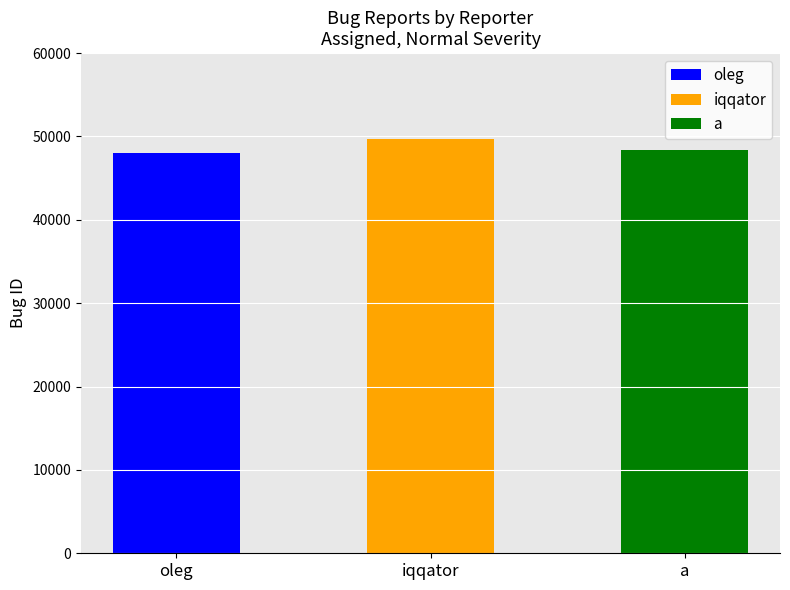

Which category has the lowest value across all series?

oleg